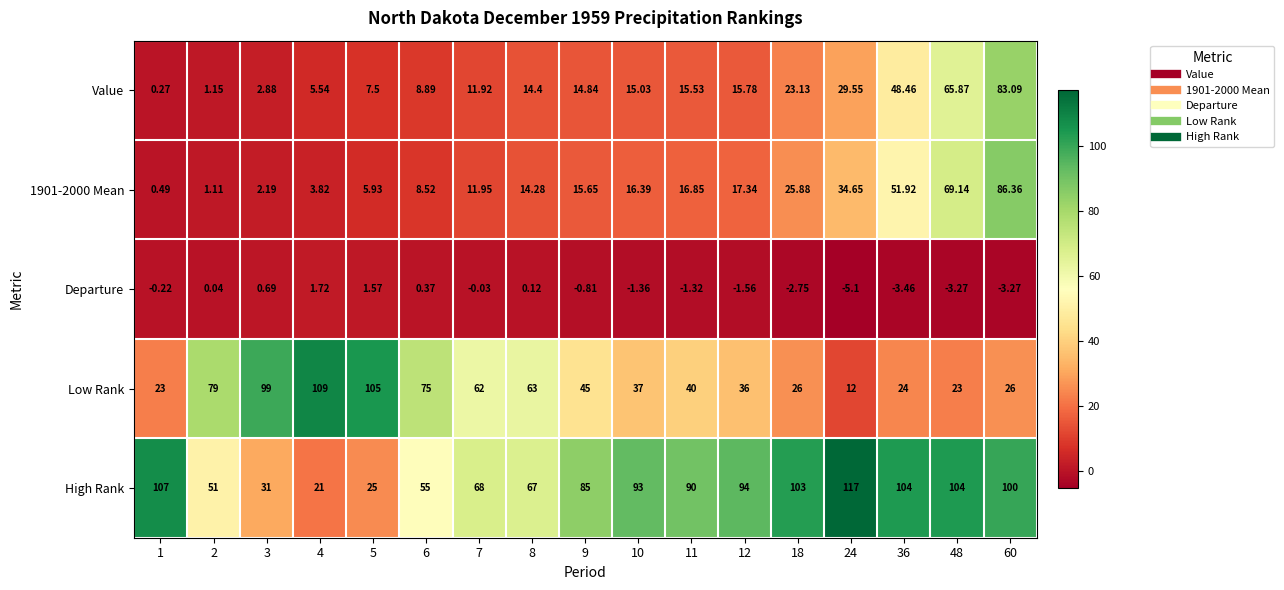

How many series are shown in this chart?

5